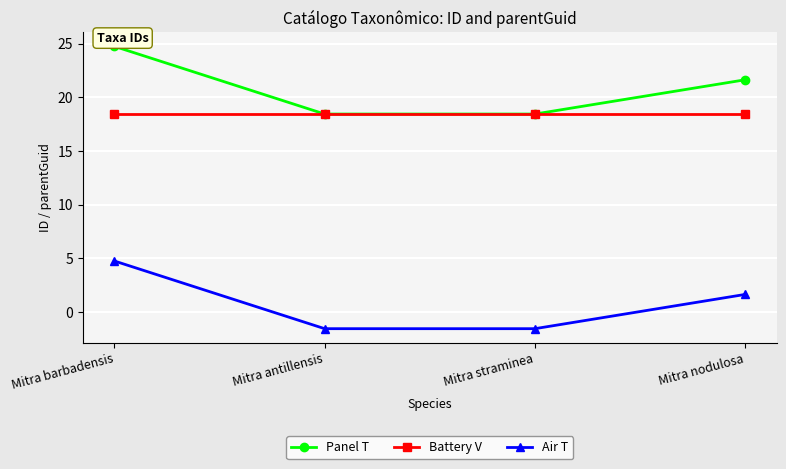

Reading right to left, transcribe all the data shown in this chart.

Panel T: 21.6	18.5	18.5	24.8
Battery V: 18.5	18.5	18.5	18.5
Air T: 1.6	-1.5	-1.5	4.8